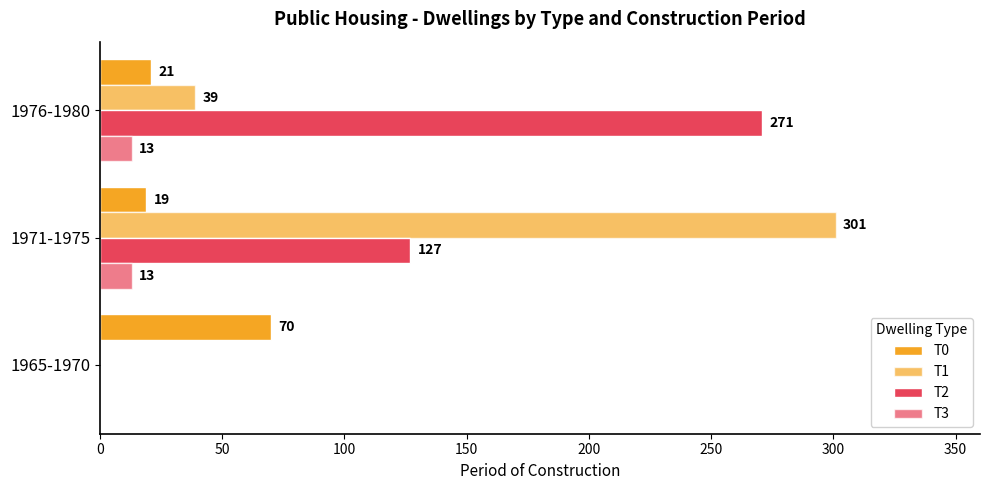

How many positive values does the T3 series have?

2